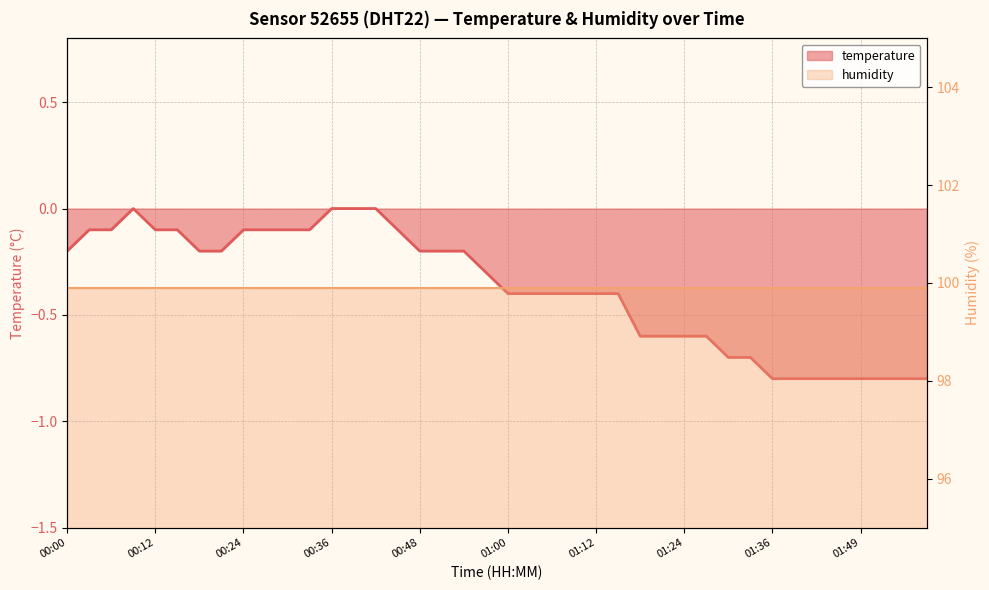

Between 01:36 and 01:52, which is larger?

01:36